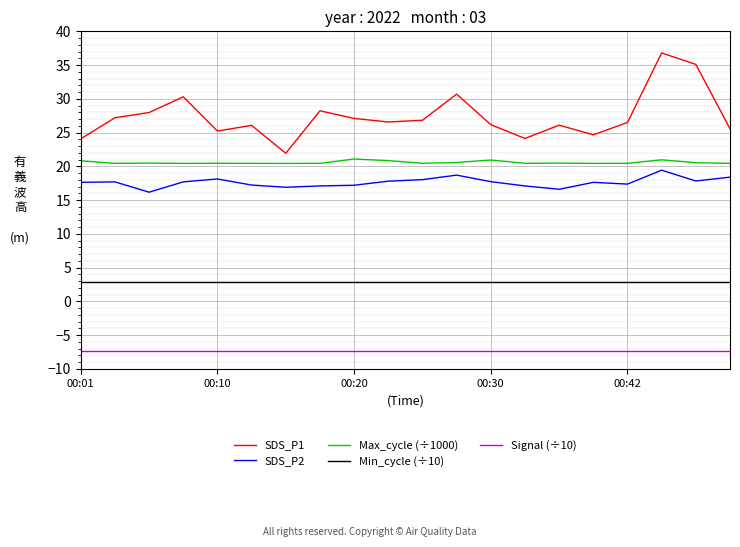

Which series has the largest range (max minus min)?

SDS_P1